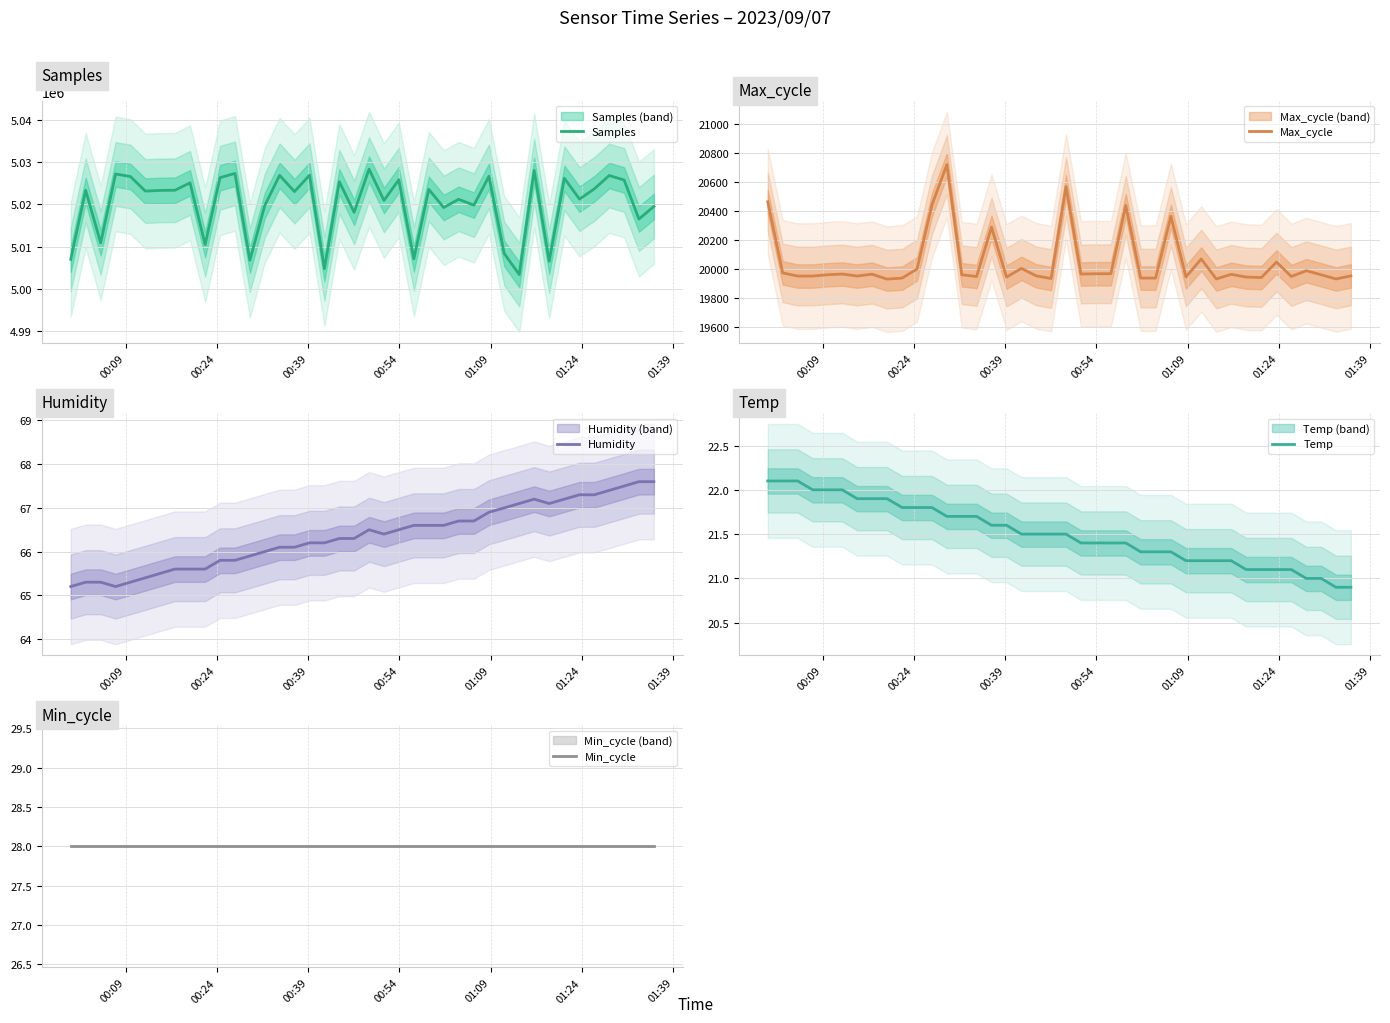

True or false: Max_cycle and Min_cycle cross at least once.

False